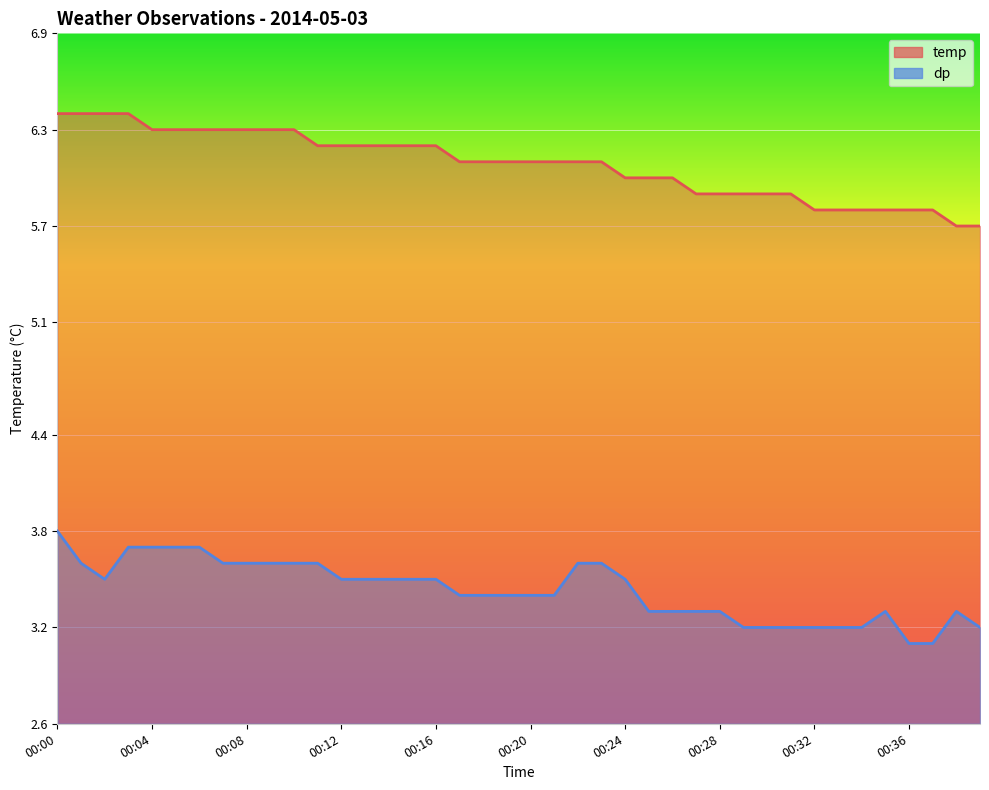

True or false: temp and dp cross at least once.

False